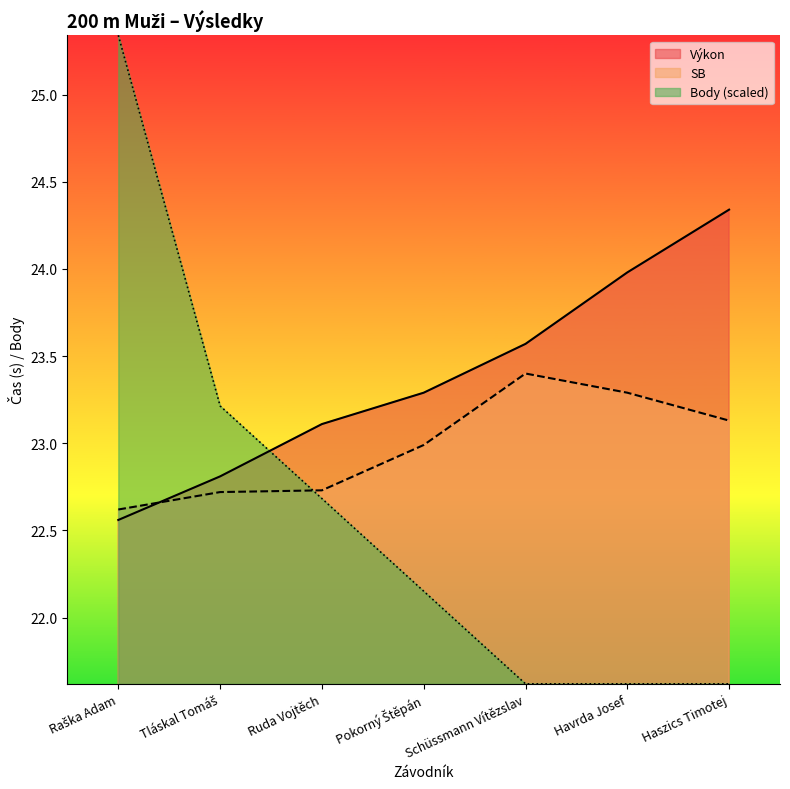

Reading left to right, what are all the values shown in this chart?

Výkon: Raška Adam=22.6	Tláskal Tomáš=22.8	Ruda Vojtěch=23.1	Pokorný Štěpán=23.3	Schüssmann Vítězslav=23.6	Havrda Josef=24.0	Haszics Timotej=24.3
SB: Raška Adam=22.6	Tláskal Tomáš=22.7	Ruda Vojtěch=22.7	Pokorný Štěpán=23.0	Schüssmann Vítězslav=23.4	Havrda Josef=23.3	Haszics Timotej=23.1
Body: Raška Adam=25.3	Tláskal Tomáš=23.2	Ruda Vojtěch=22.7	Pokorný Štěpán=22.2	Schüssmann Vítězslav=21.6	Havrda Josef=21.6	Haszics Timotej=21.6